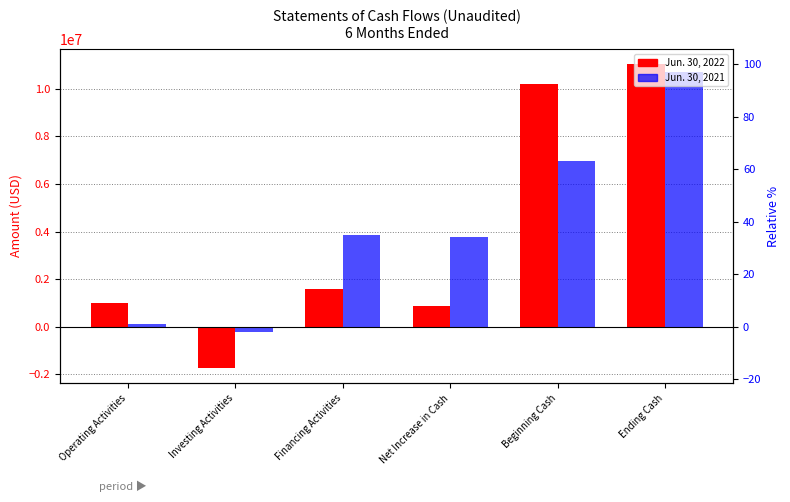

Count the number of data series in this chart.

2